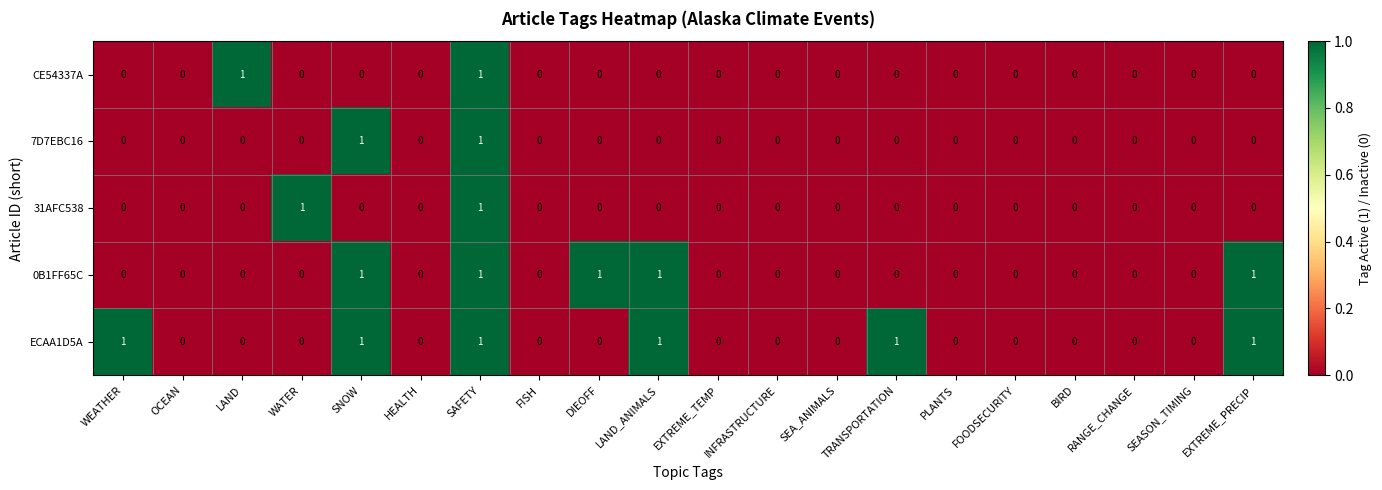

At which category is the sum across all series the highest?

SAFETY